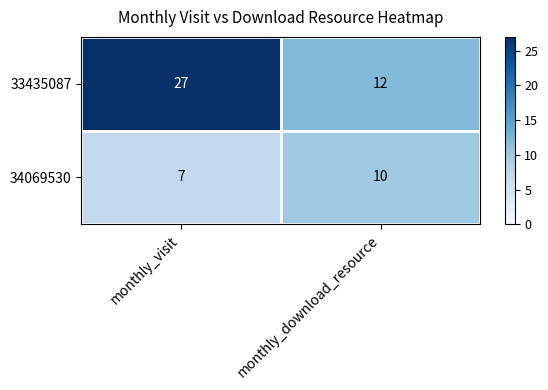

Which series has the widest spread of values?

33435087